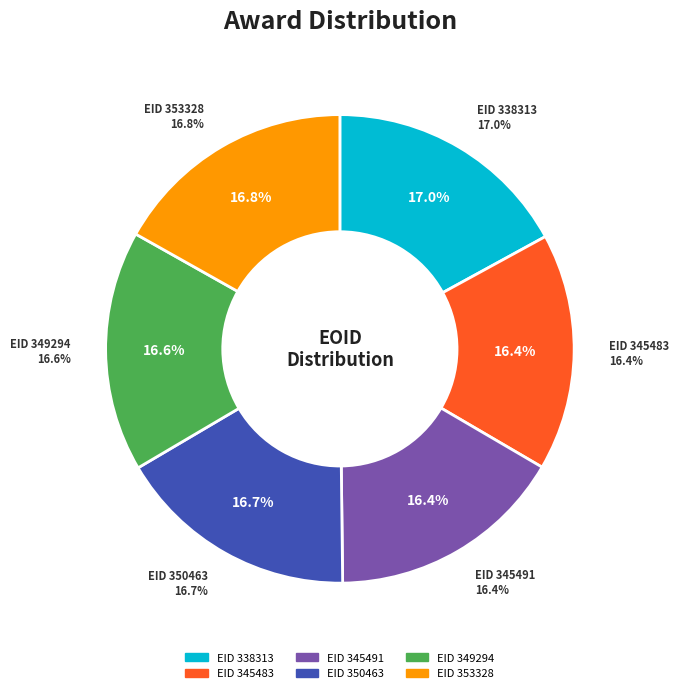

How many segments does this pie chart have?

6